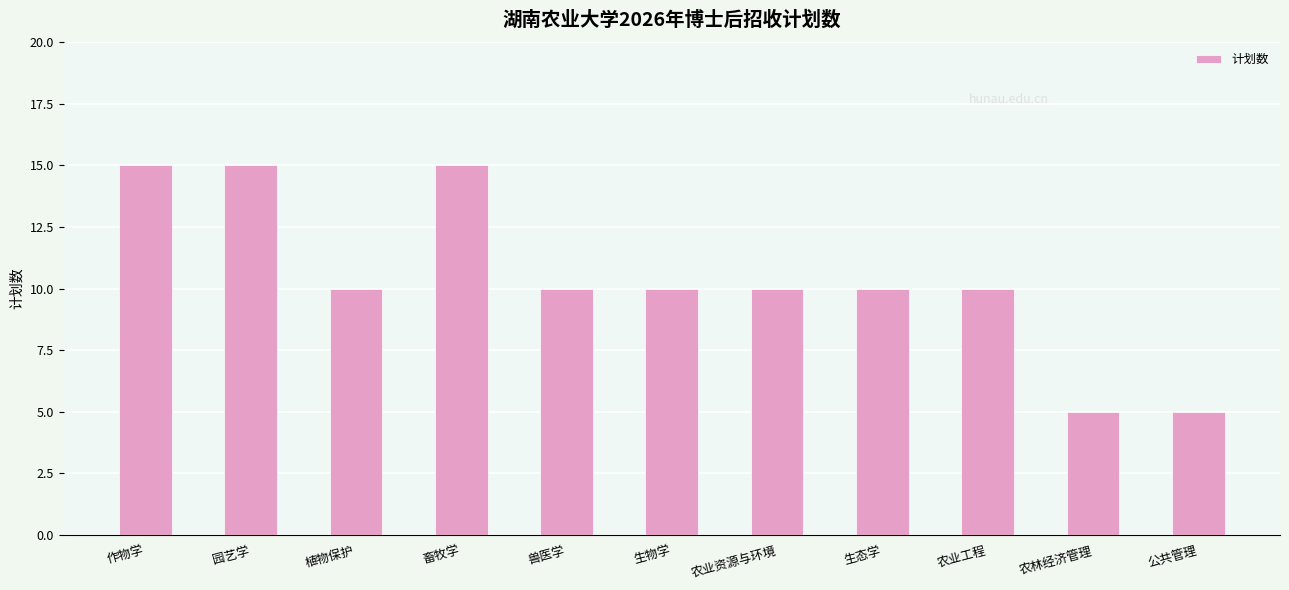

What is the ratio of the value at 植物保护 to the value at 作物学?

0.7